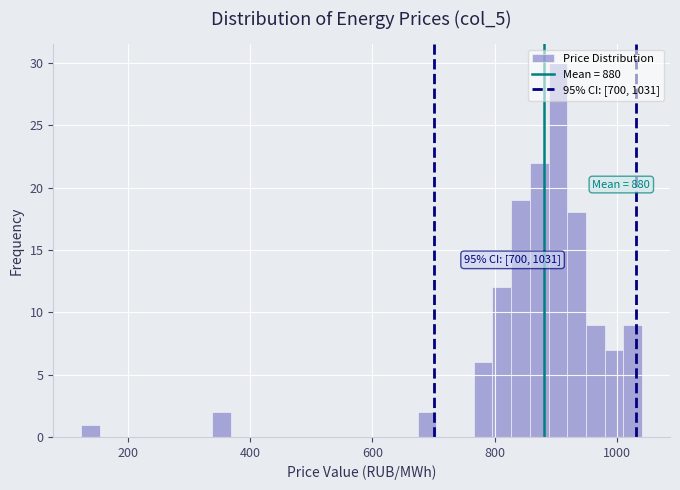

Read against the x-axis, roughly where is the centre of the tallest bar?

900